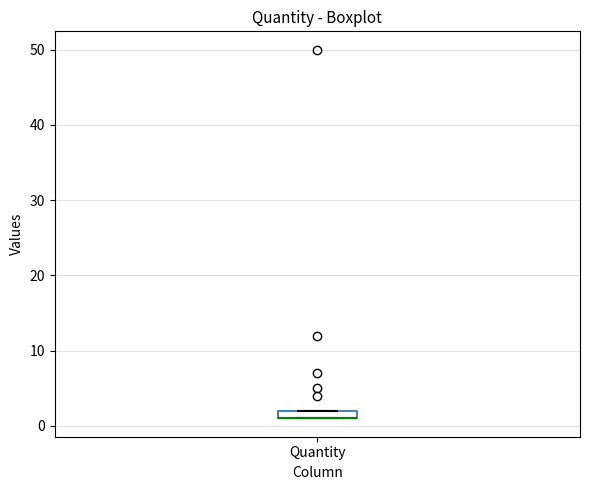

Where is the lower edge of the box for Quantity on the y-axis? The values are not printed on the chart, so give them approximately, as read against the axis.

1